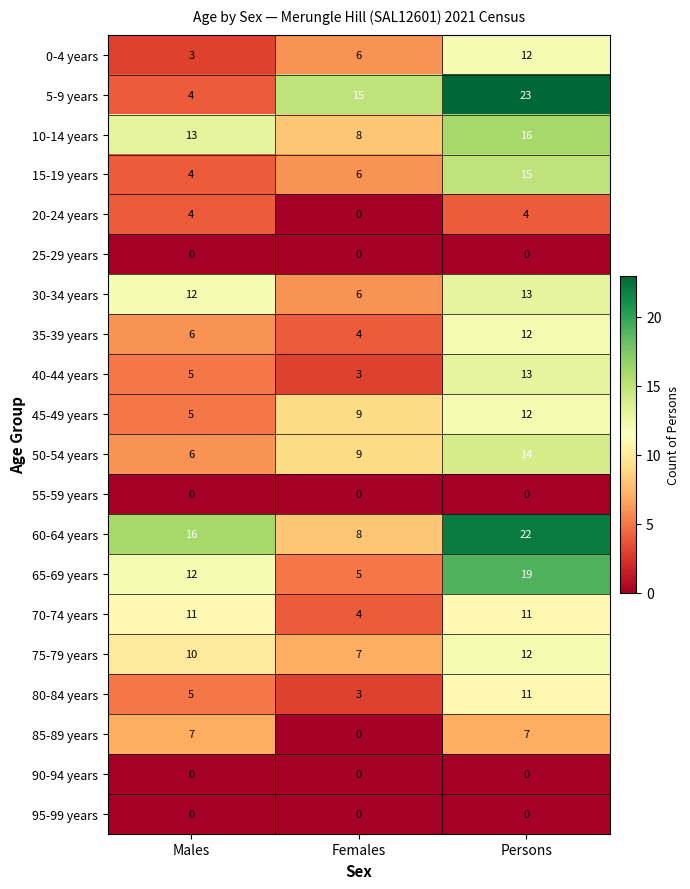

At which category is the sum across all series the highest?

Persons